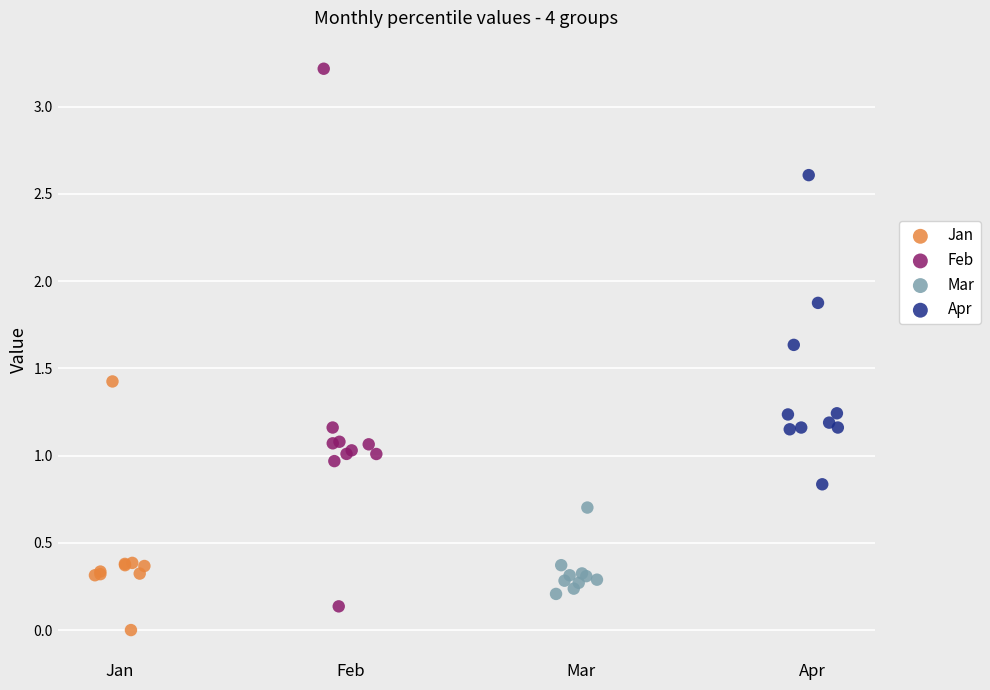

What are all the series names shown in the legend?

Jan, Feb, Mar, Apr